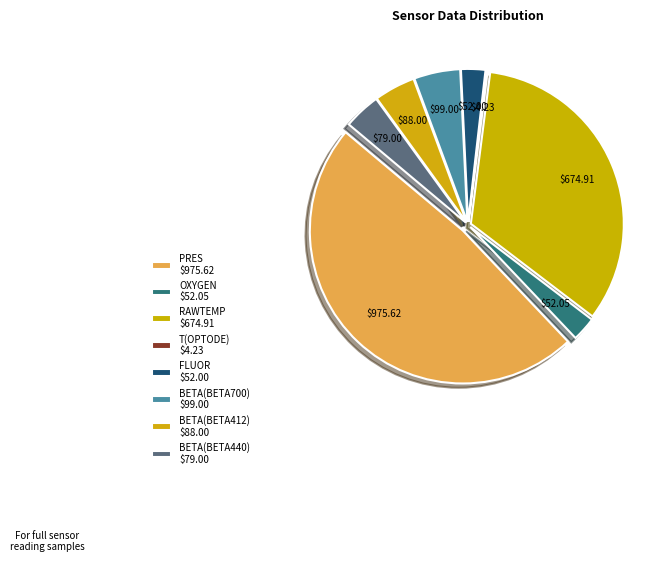

What portion of the pie excludes BETA(BETA700)?

95.1%